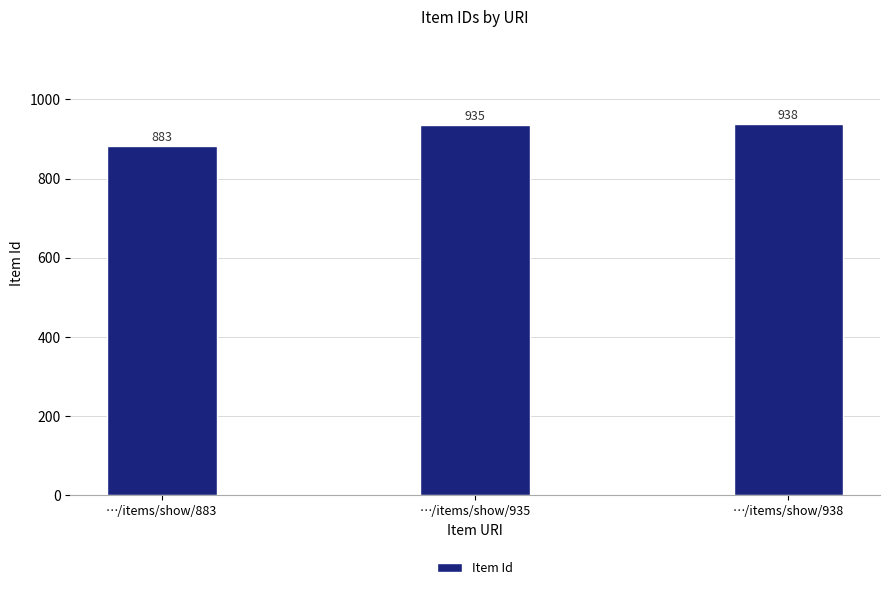

What is the sum of all values?

2756